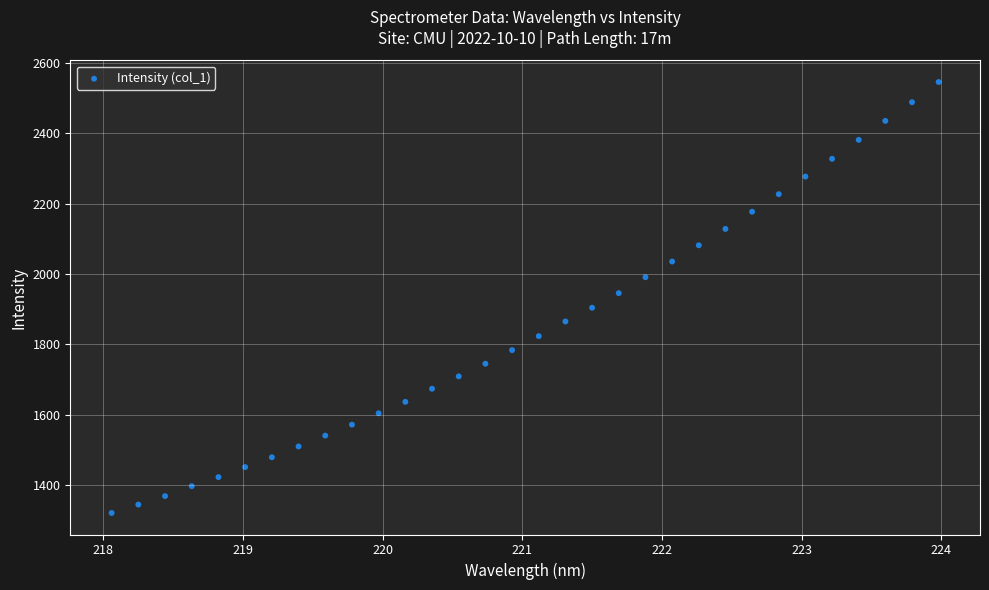

What is the range of X values (max minus min)?

5.9